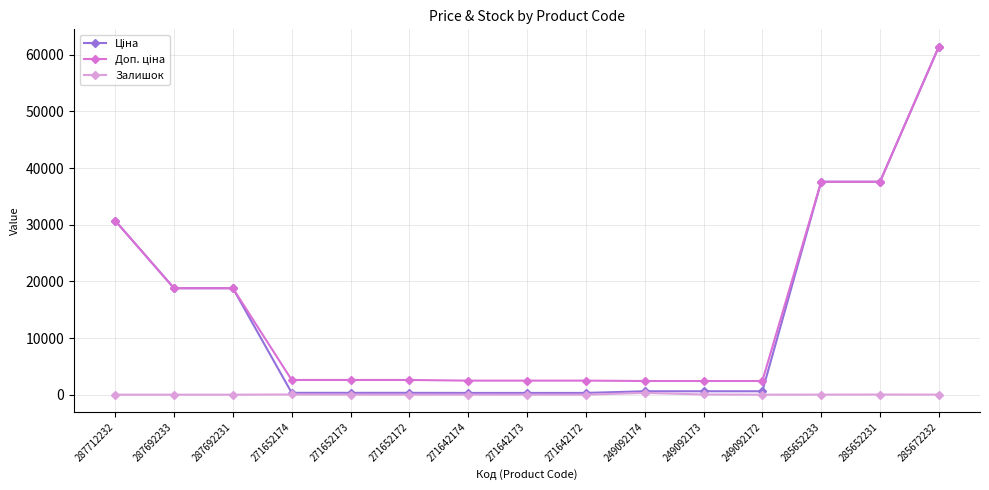

How many distinct data groups are displayed?

3